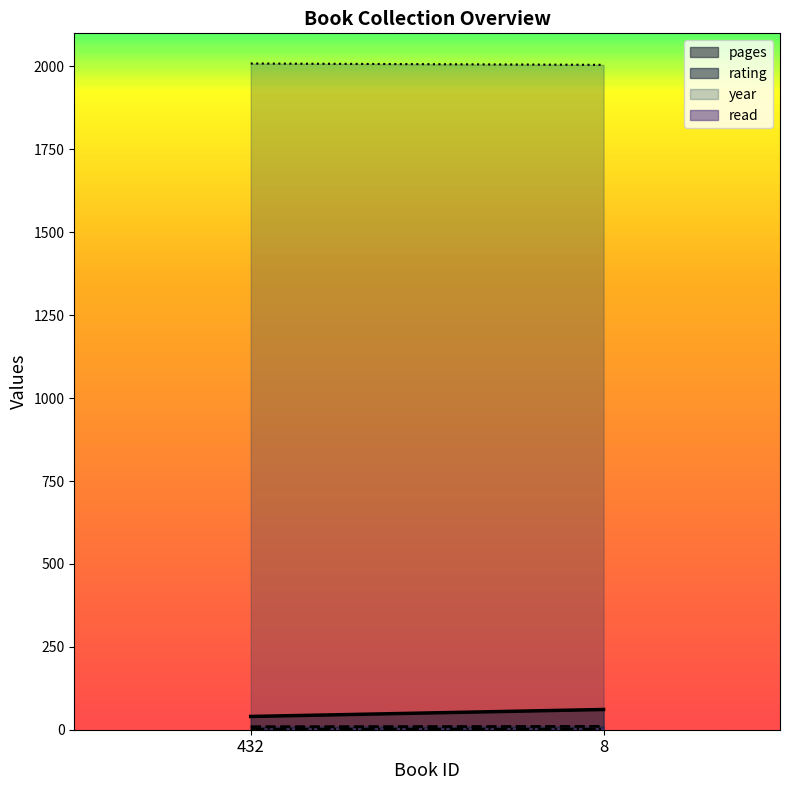

Is the value of read at 8 greater than the value of year at 432?

No